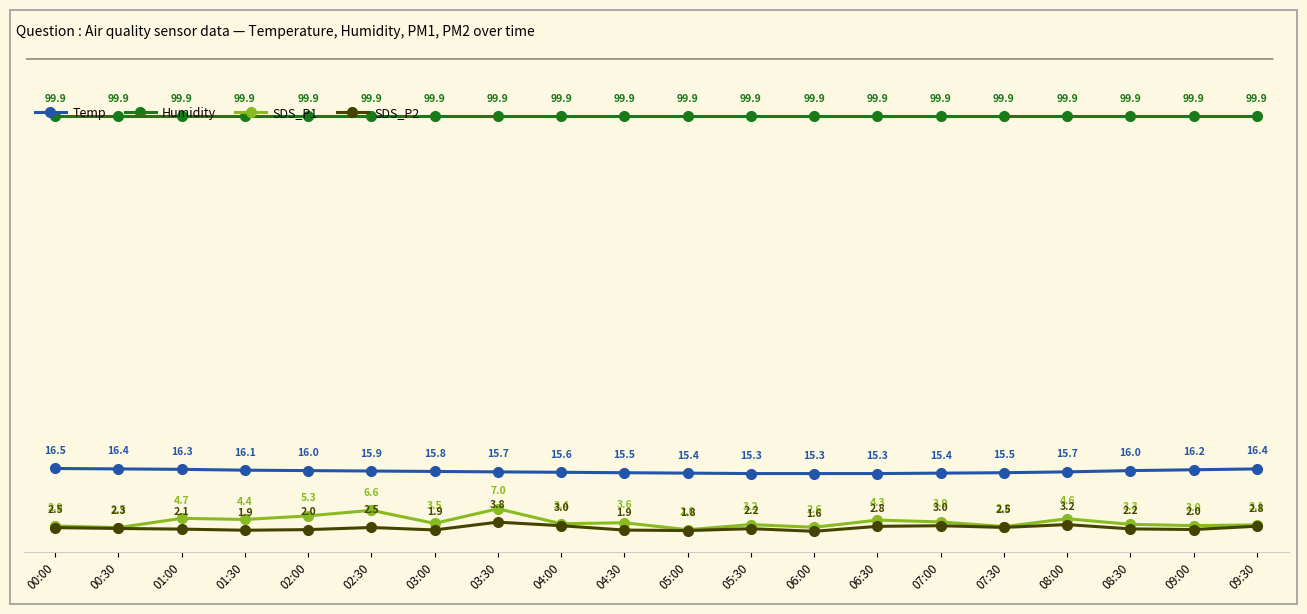

At which category is the sum across all series the highest?

03:30